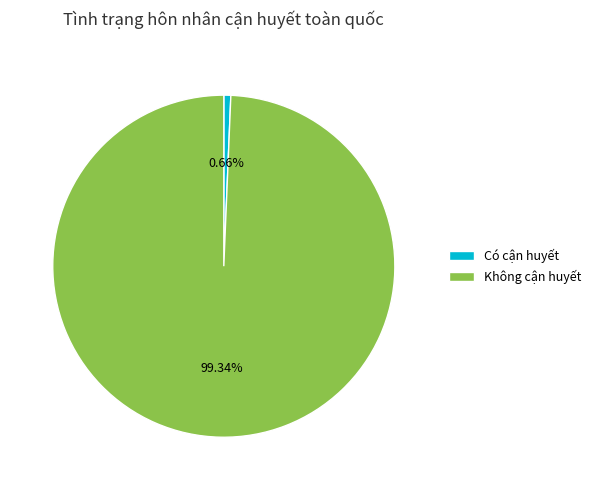

Does Không cận huyết represent more than half of the total?

Yes